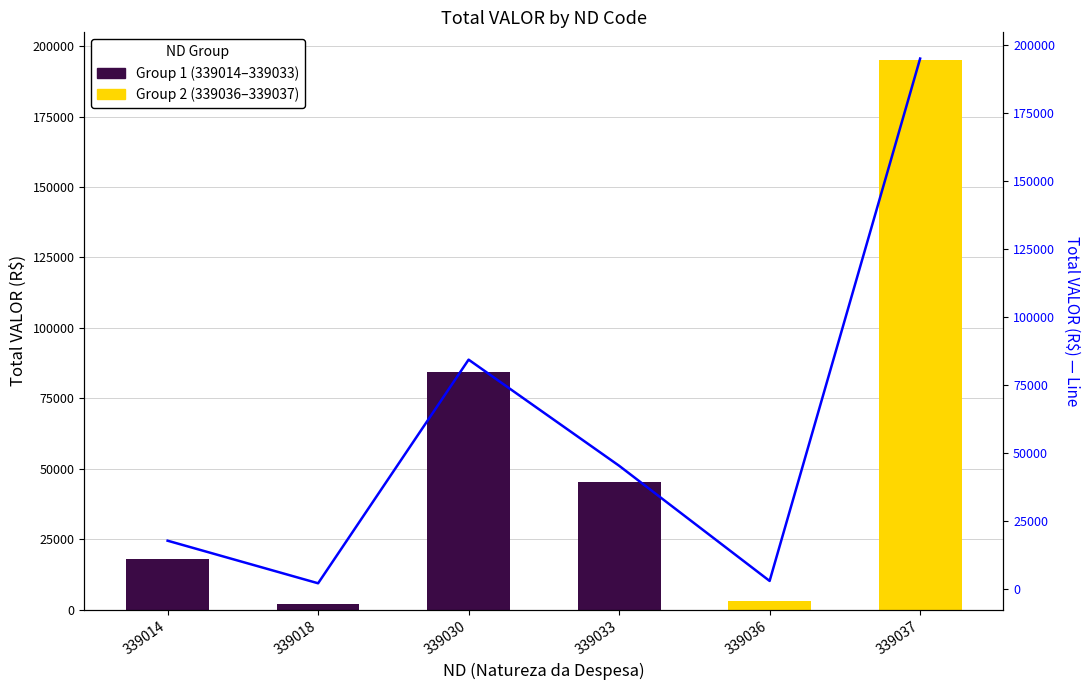

What is the difference between the maximum and minimum values?

193077.1